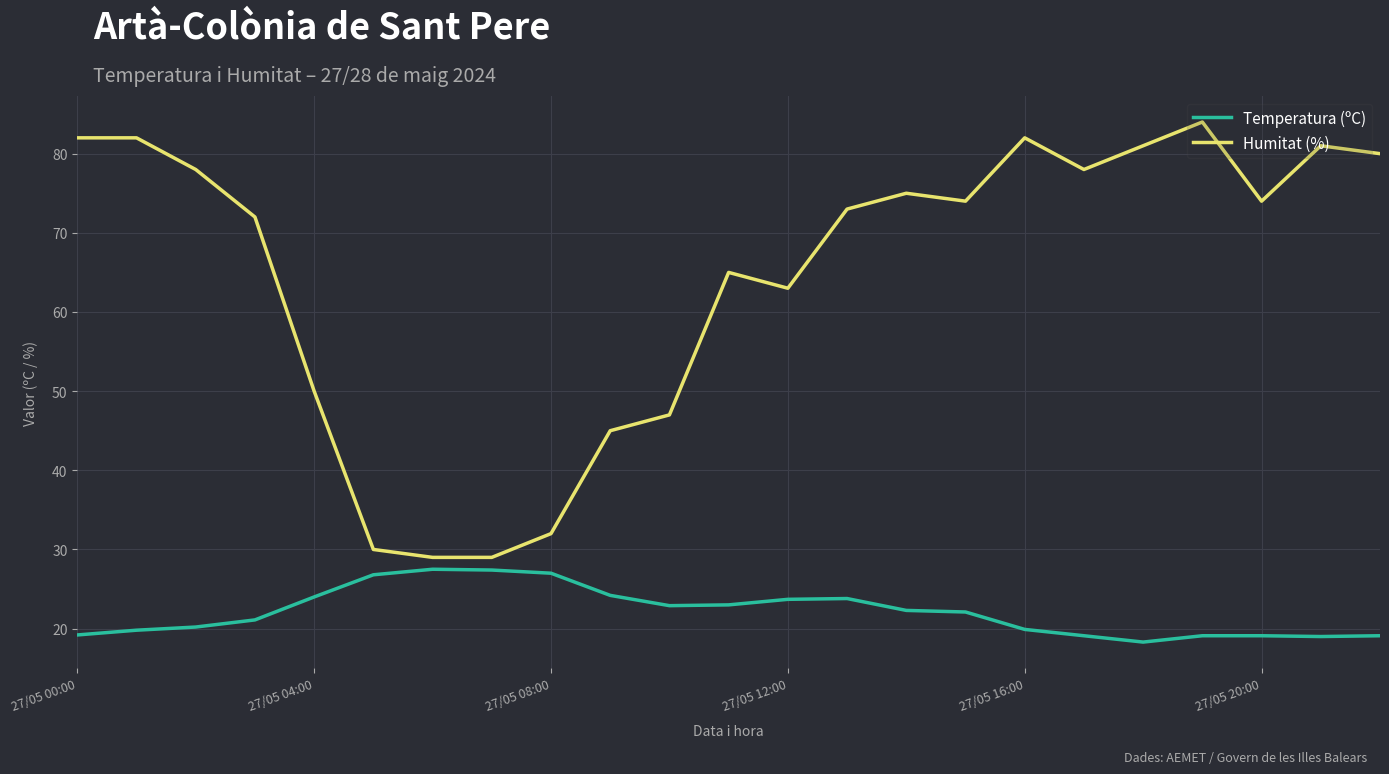

Rank the series by their maximum value, from lowest to highest.

Temperatura (ºC), Humitat (%)